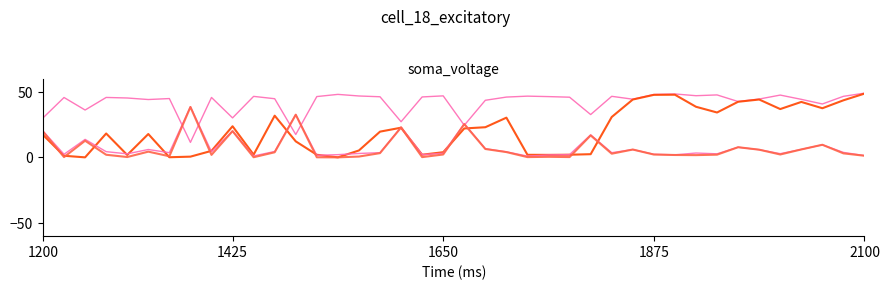

Does the chart have visible grid lines?

No